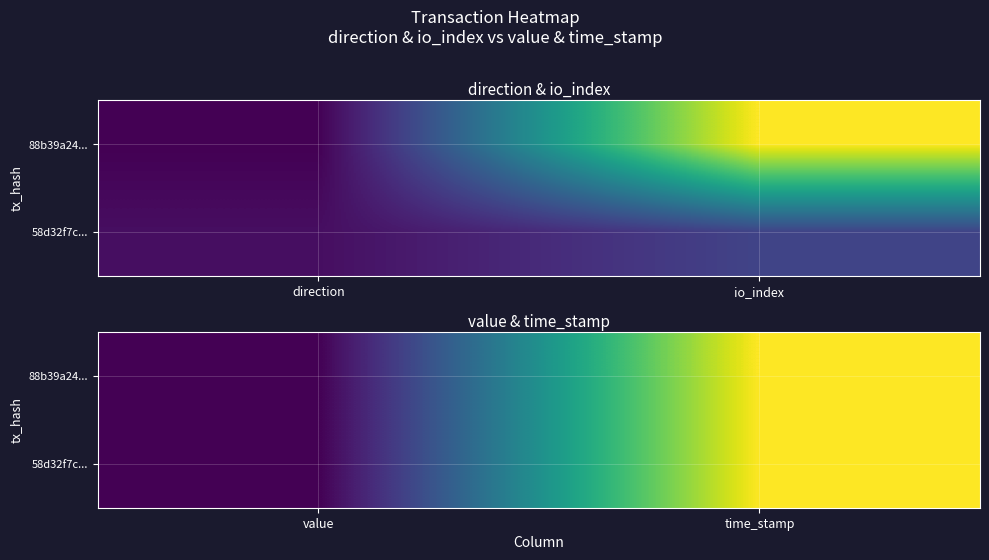

At which category is the sum across all series the highest?

time_stamp